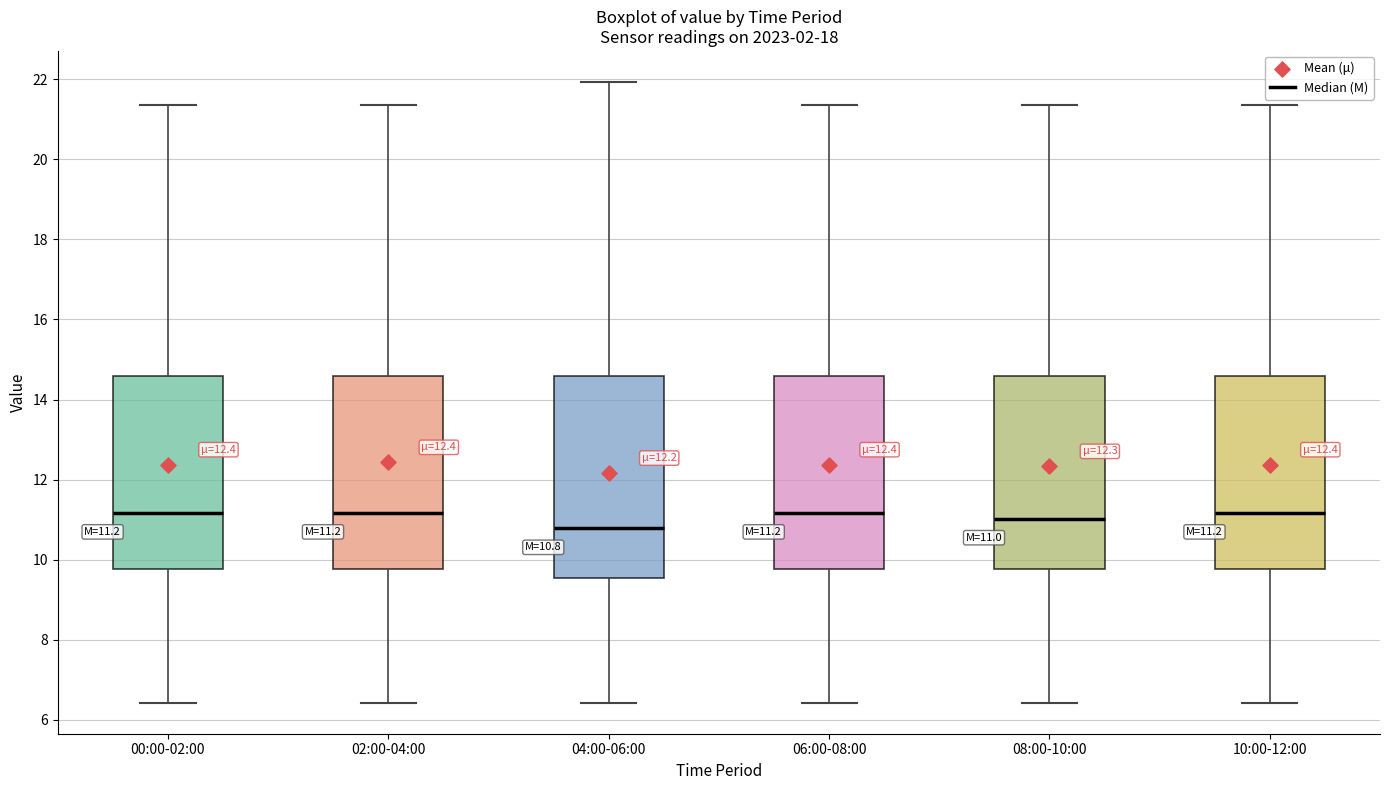

Which box is the tallest, from its lower edge to its upper edge?

04:00-06:00